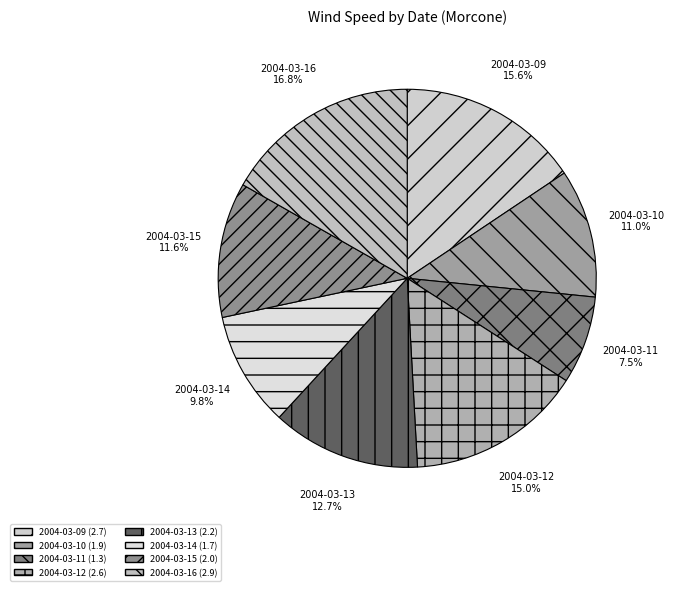

What is the largest slice in the pie chart?

2004-03-16